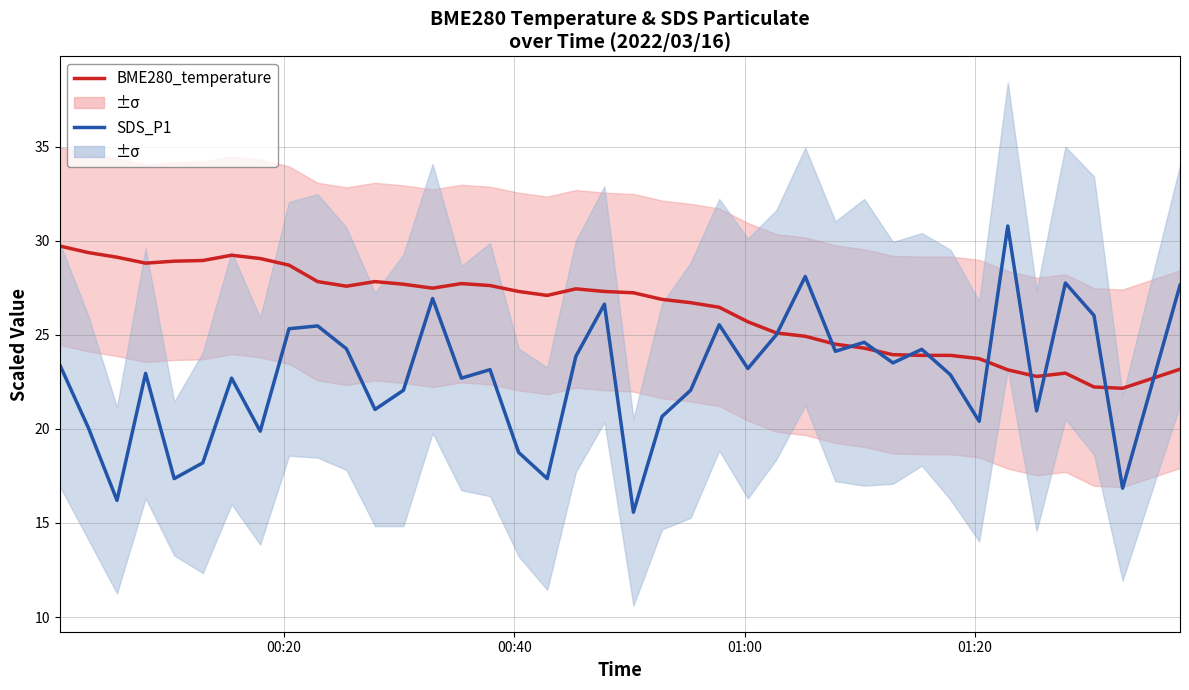

What is the sum of all BME280_temperature values?

1028.4